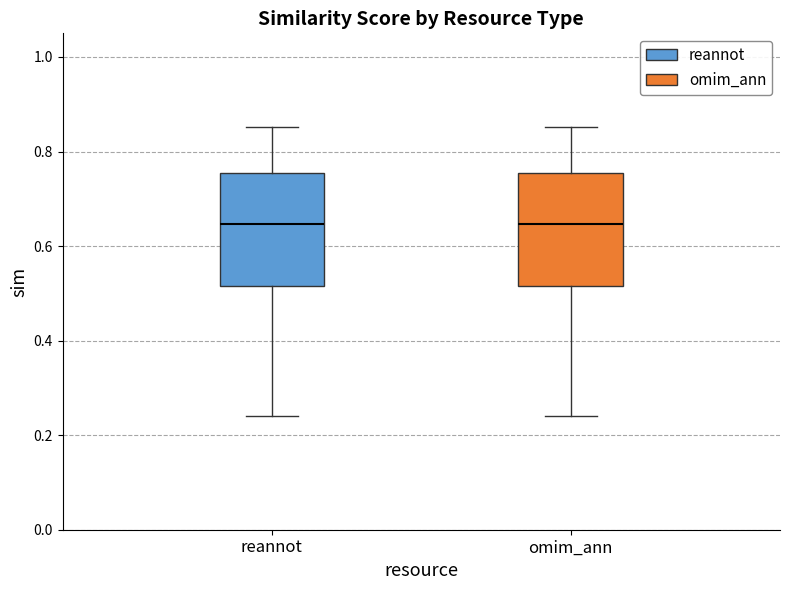

Reading left to right, read every box against the y-axis: the position of its median line, the range the box covers, and the ends of its whiskers. The values are not printed on the chart, so give them approximately, as read against the axis.

reannot: median 0.64, box 0.52 to 0.76, whiskers 0.24 to 0.86
omim_ann: median 0.64, box 0.52 to 0.76, whiskers 0.24 to 0.86